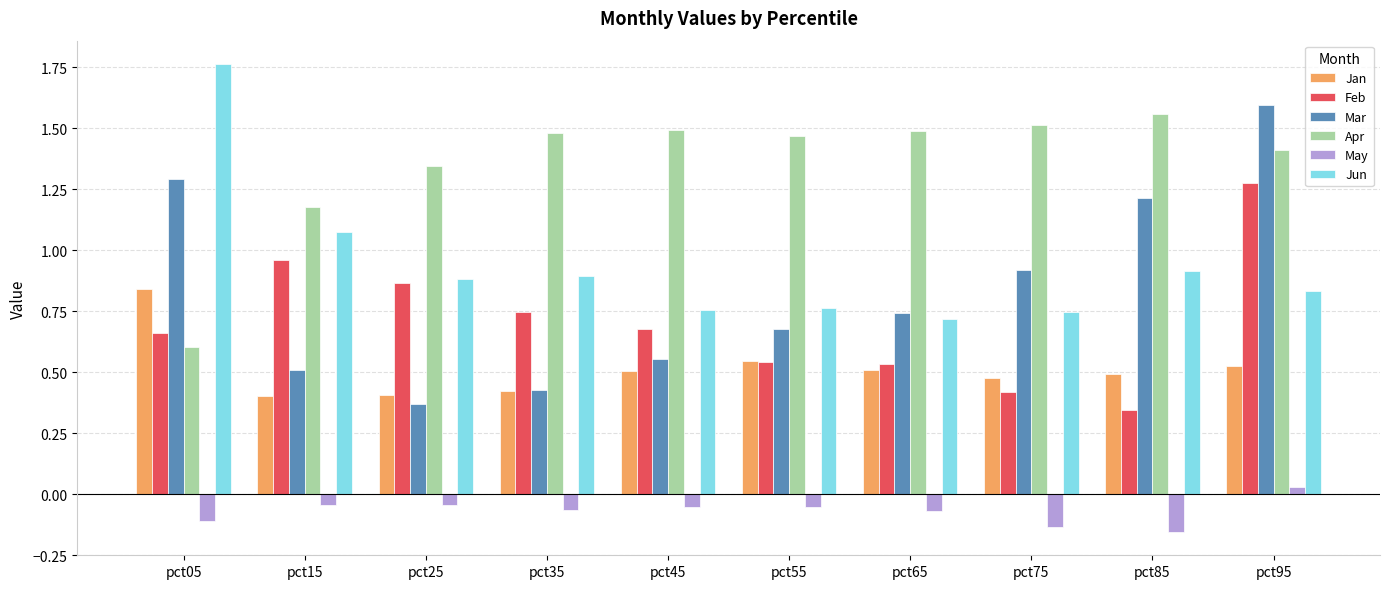

The value of Apr at pct35 is 1.5. True or false?

True